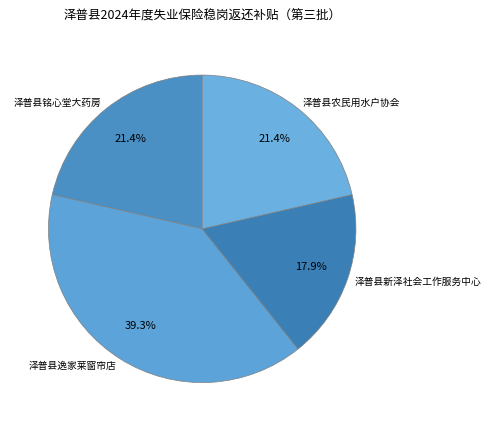

Count the number of slices in the pie.

4